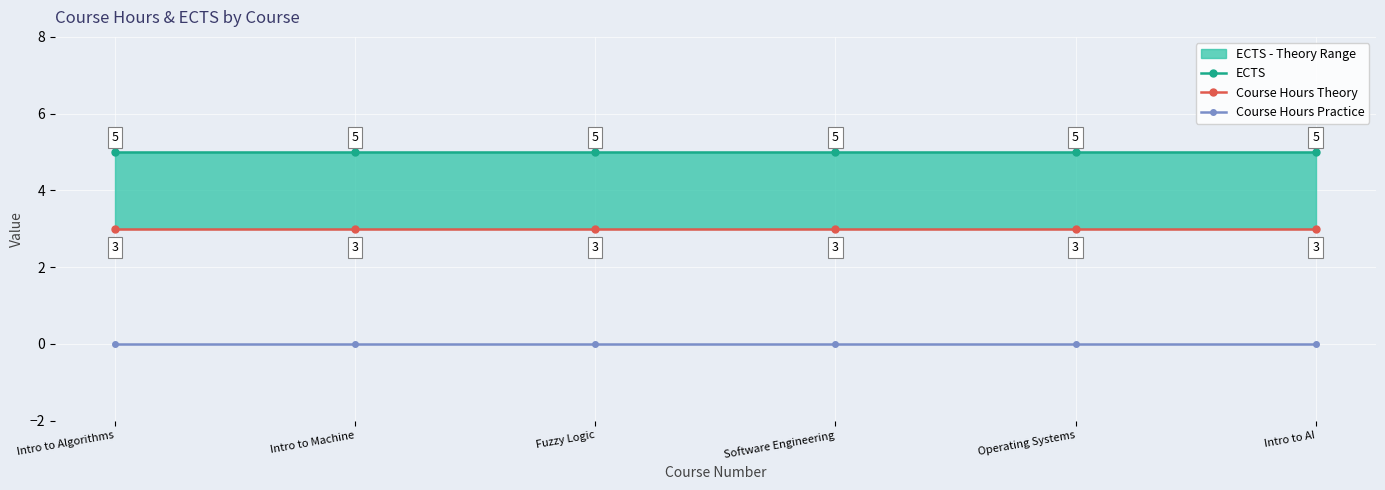

How many series are shown in this chart?

3